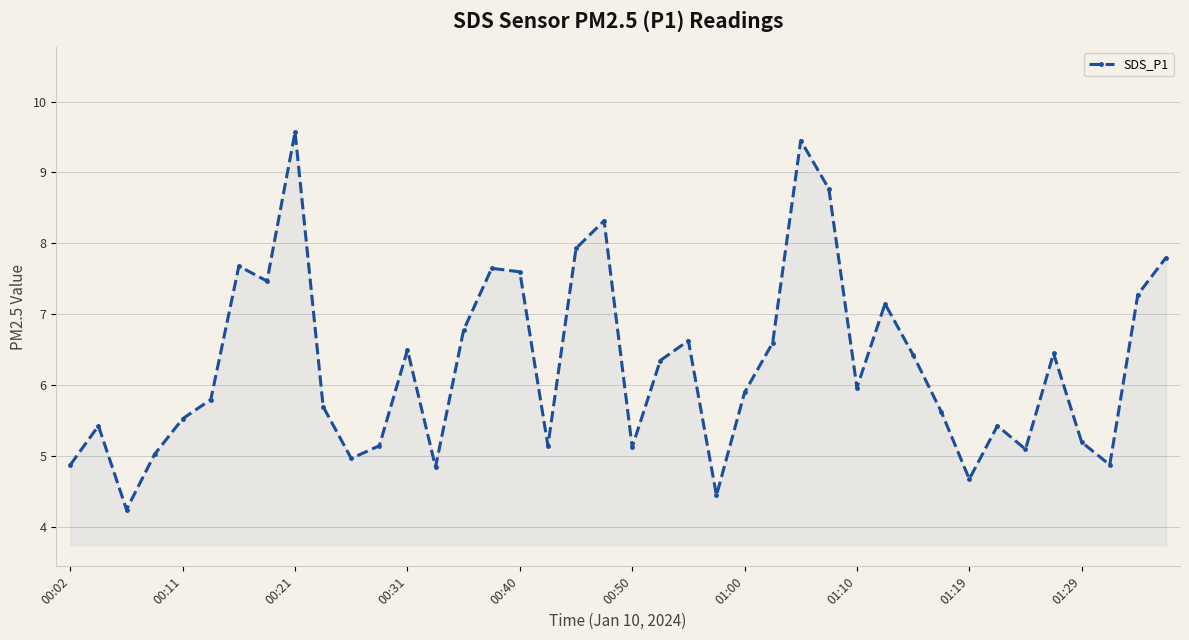

Count the number of data series in this chart.

1